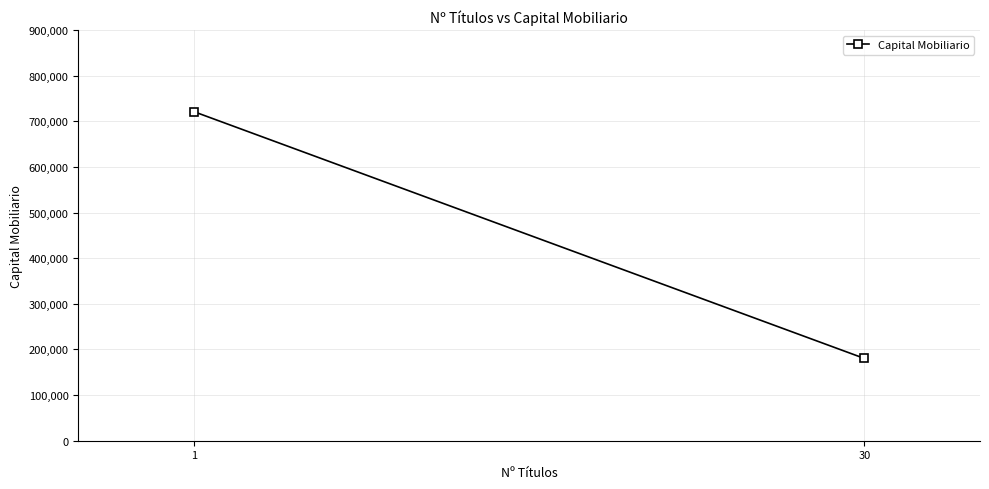

At which label does the data first exceed 721214?

1